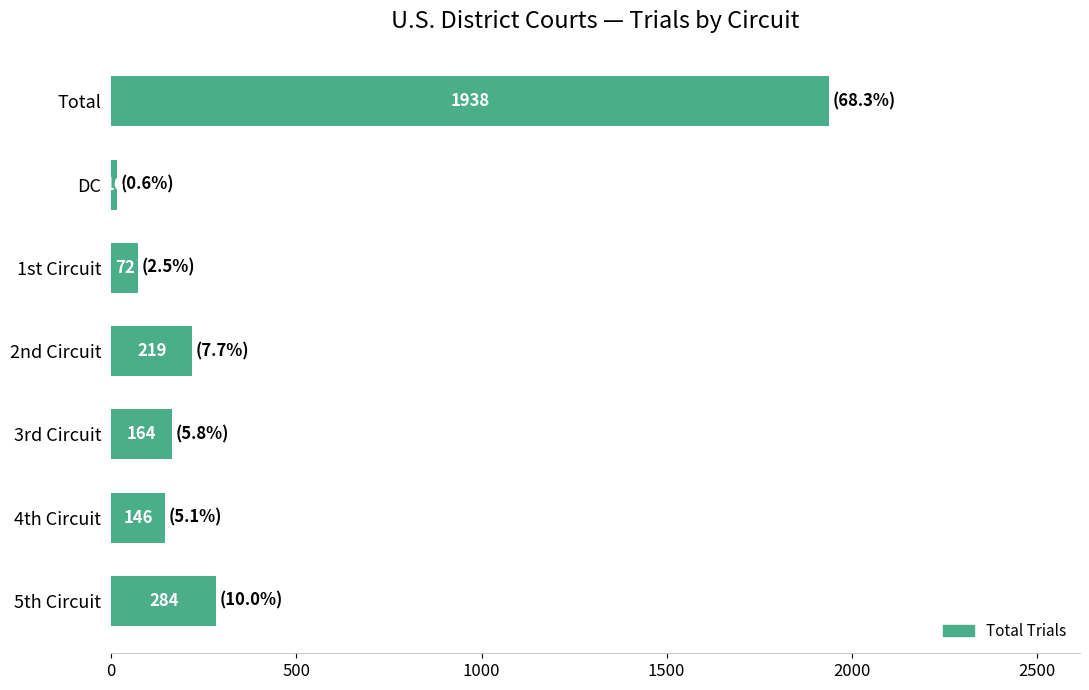

What is the sum of all values?

2839